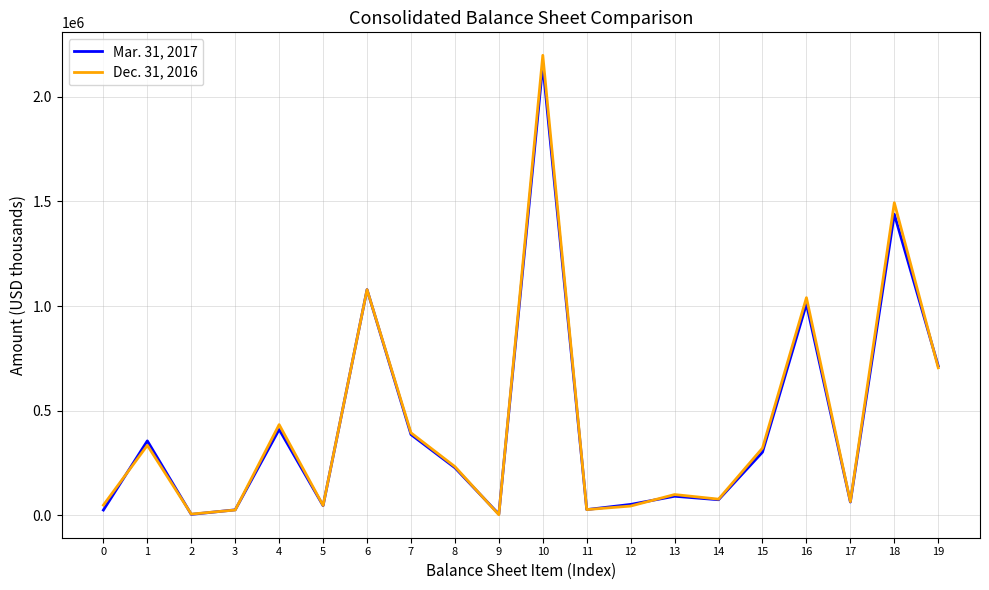

At which category does Mar. 31, 2017 reach its first local valley?

2